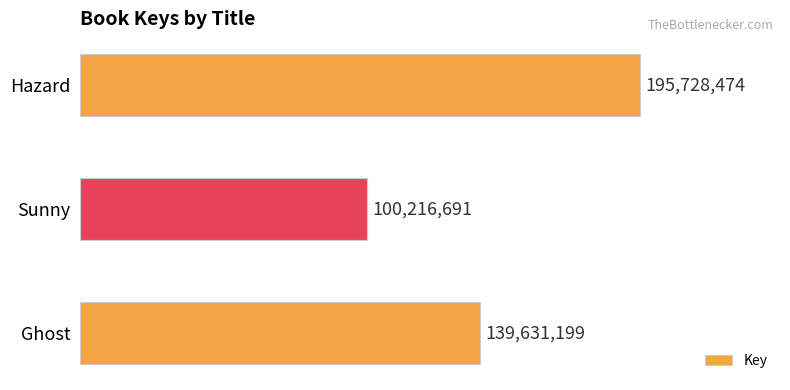

What is the ratio of the value at Hazard to the value at Sunny?

2.0